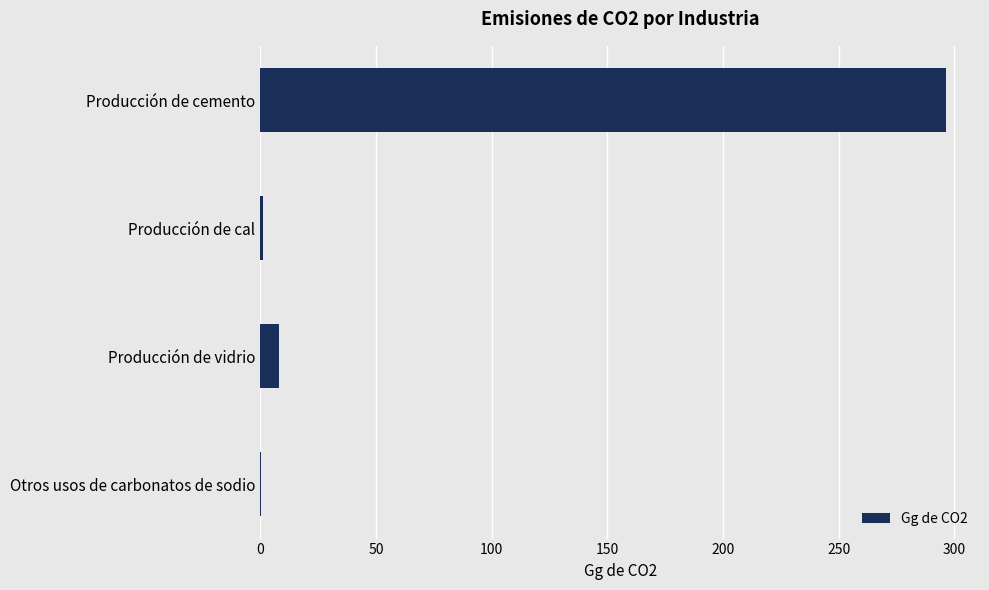

The chart shows a value of 8.1 at Producción de vidrio. True or false?

True